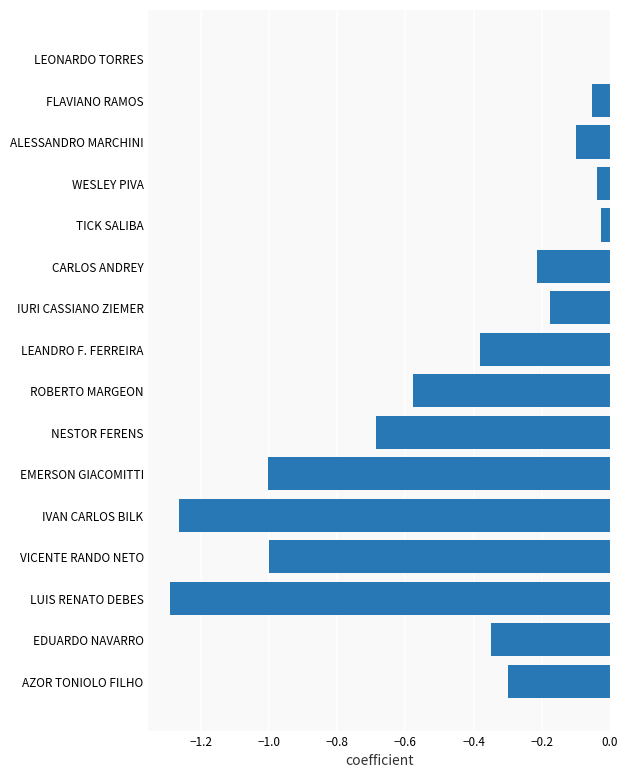

At which category does the chart reach its peak across all series?

LEONARDO TORRES